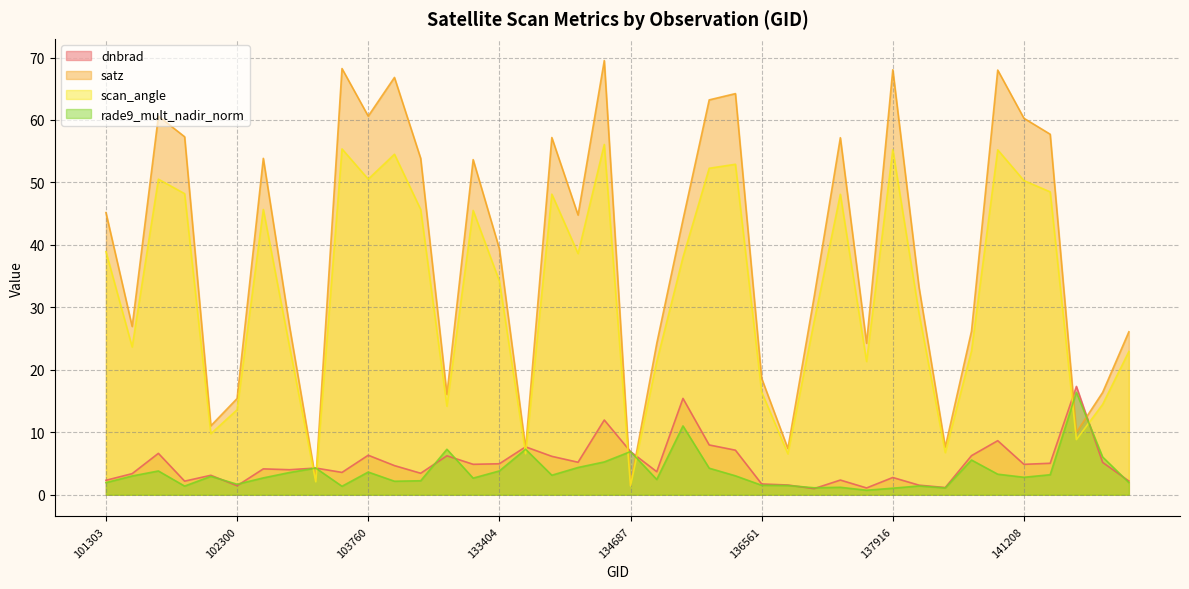

Reading left to right, list all the values displayed in this chart.

dnbrad: 2.3	3.4	6.6	2.2	3.1	1.4	4.1	4.0	4.3	3.6	6.3	4.7	3.4	6.2	4.9	5.0	7.7	6.2	5.2	12.0	6.9	3.7	15.4	8.0	7.1	1.7	1.6	1.0	2.4	1.1	2.8	1.5	1.2	6.3	8.7	4.9	5.0	17.3	5.2	2.2
satz: 45.2	26.9	60.6	57.3	11.0	15.4	53.9	27.0	2.4	68.2	60.6	66.8	53.9	16.1	53.7	39.4	7.4	57.2	44.8	69.5	1.6	24.2	44.0	63.2	64.2	18.6	7.4	31.7	57.2	24.3	68.0	33.2	7.6	26.2	68.0	60.3	57.7	10.0	16.4	26.1
scan_angle: 38.9	23.7	50.5	48.2	9.8	13.6	45.7	23.7	2.1	55.4	50.5	54.5	45.7	14.2	45.5	34.2	6.6	48.1	38.6	56.1	1.4	21.3	38.0	52.3	52.9	16.4	6.6	27.7	48.1	21.3	55.3	29.0	6.8	23.0	55.2	50.3	48.5	8.8	14.5	22.9
rade9_mult_nadir_norm: 1.9	3.0	3.8	1.4	3.0	1.7	2.7	3.6	4.3	1.4	3.6	2.2	2.2	7.3	2.7	3.8	7.3	3.1	4.4	5.3	6.9	2.5	11.0	4.3	3.0	1.5	1.5	1.1	1.2	0.7	1.1	1.4	1.1	5.6	3.3	2.8	3.2	16.4	6.0	2.0